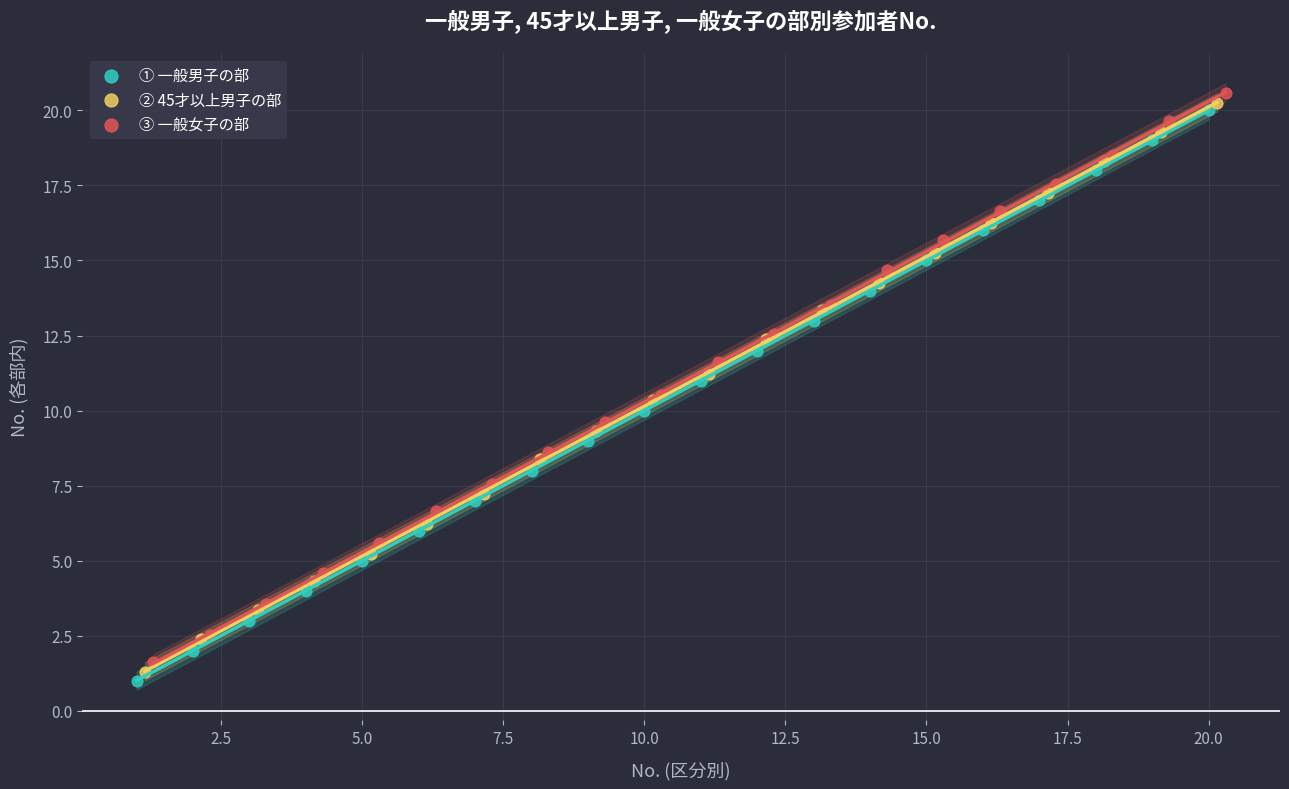

Which series has the largest Y range (max minus min)?

① 一般男子の部